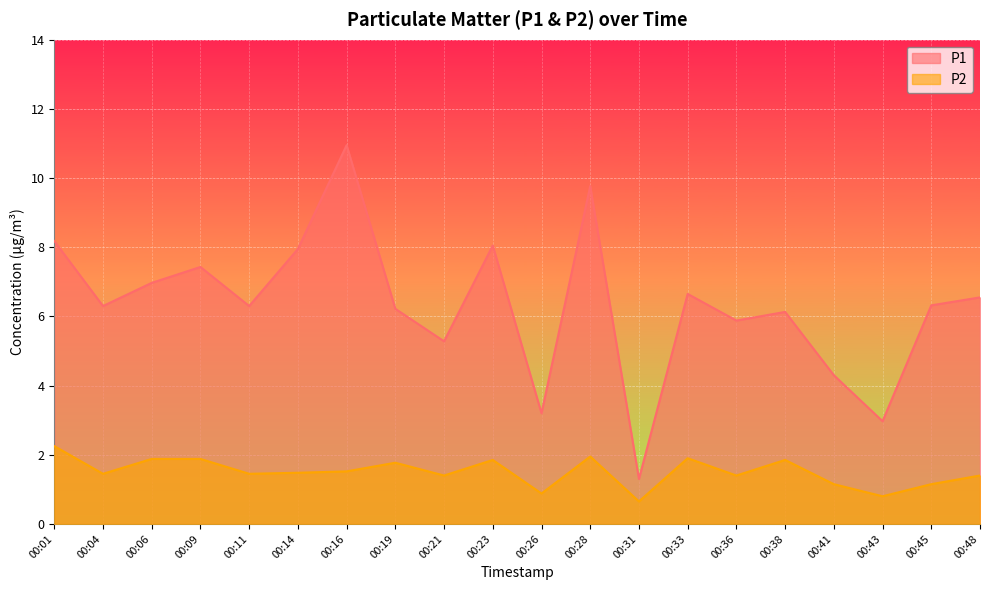

The P1 series shows 8.2 at 00:01. True or false?

True